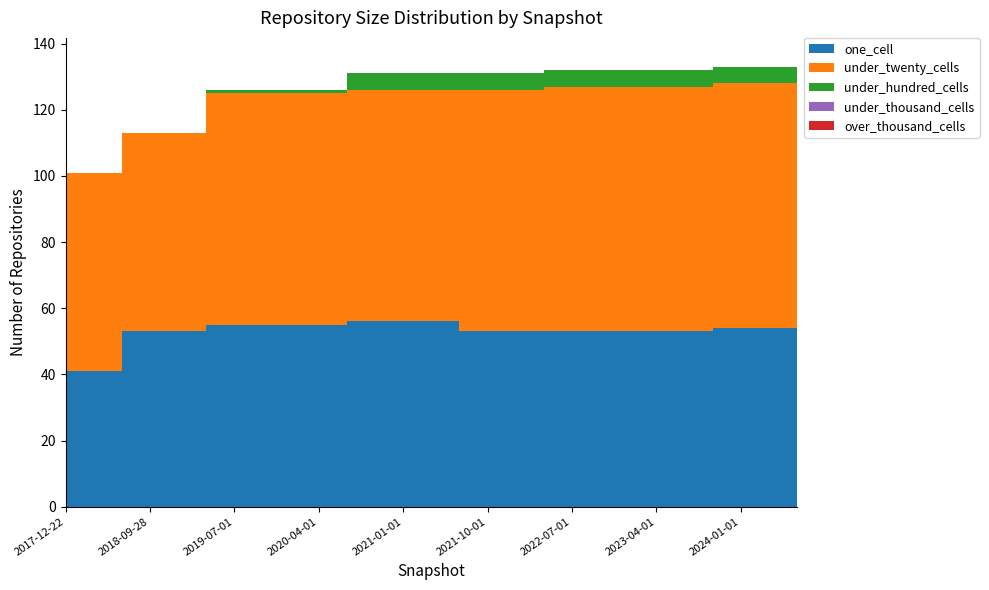

Reading left to right, what are all the values shown in this chart?

one_cell: 2017-12-22=41	2018-04-09=41	2018-07-11=53	2018-09-28=53	2019-01-01=53	2019-04-06=55	2019-07-01=55	2019-10-09=55	2020-01-01=55	2020-04-01=55	2020-07-01=56	2020-10-01=56	2021-01-01=56	2021-04-01=56	2021-07-01=53	2021-10-01=53	2022-01-01=53	2022-04-01=53	2022-07-01=53	2022-10-01=53	2023-01-01=53	2023-04-01=53	2023-07-01=53	2023-10-01=54	2024-01-01=54	2024-04-01=54	2024-07-01=51
under_twenty_cells: 2017-12-22=60	2018-04-09=60	2018-07-11=60	2018-09-28=60	2019-01-01=60	2019-04-06=70	2019-07-01=70	2019-10-09=70	2020-01-01=70	2020-04-01=70	2020-07-01=70	2020-10-01=70	2021-01-01=70	2021-04-01=70	2021-07-01=73	2021-10-01=73	2022-01-01=73	2022-04-01=74	2022-07-01=74	2022-10-01=74	2023-01-01=74	2023-04-01=74	2023-07-01=74	2023-10-01=74	2024-01-01=74	2024-04-01=74	2024-07-01=74
under_hundred_cells: 2017-12-22=0	2018-04-09=0	2018-07-11=0	2018-09-28=0	2019-01-01=0	2019-04-06=1	2019-07-01=1	2019-10-09=1	2020-01-01=1	2020-04-01=1	2020-07-01=5	2020-10-01=5	2021-01-01=5	2021-04-01=5	2021-07-01=5	2021-10-01=5	2022-01-01=5	2022-04-01=5	2022-07-01=5	2022-10-01=5	2023-01-01=5	2023-04-01=5	2023-07-01=5	2023-10-01=5	2024-01-01=5	2024-04-01=5	2024-07-01=10
under_thousand_cells: 2017-12-22=0	2018-04-09=0	2018-07-11=0	2018-09-28=0	2019-01-01=0	2019-04-06=0	2019-07-01=0	2019-10-09=0	2020-01-01=0	2020-04-01=0	2020-07-01=0	2020-10-01=0	2021-01-01=0	2021-04-01=0	2021-07-01=0	2021-10-01=0	2022-01-01=0	2022-04-01=0	2022-07-01=0	2022-10-01=0	2023-01-01=0	2023-04-01=0	2023-07-01=0	2023-10-01=0	2024-01-01=0	2024-04-01=0	2024-07-01=0
over_thousand_cells: 2017-12-22=0	2018-04-09=0	2018-07-11=0	2018-09-28=0	2019-01-01=0	2019-04-06=0	2019-07-01=0	2019-10-09=0	2020-01-01=0	2020-04-01=0	2020-07-01=0	2020-10-01=0	2021-01-01=0	2021-04-01=0	2021-07-01=0	2021-10-01=0	2022-01-01=0	2022-04-01=0	2022-07-01=0	2022-10-01=0	2023-01-01=0	2023-04-01=0	2023-07-01=0	2023-10-01=0	2024-01-01=0	2024-04-01=0	2024-07-01=0